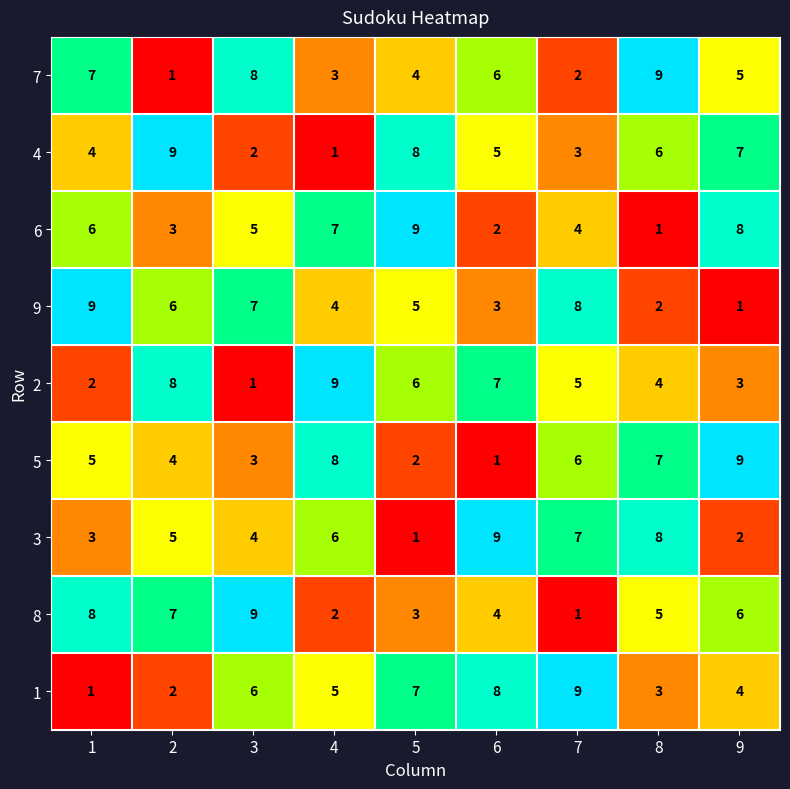

The value of 6 at 3 is 5. True or false?

True